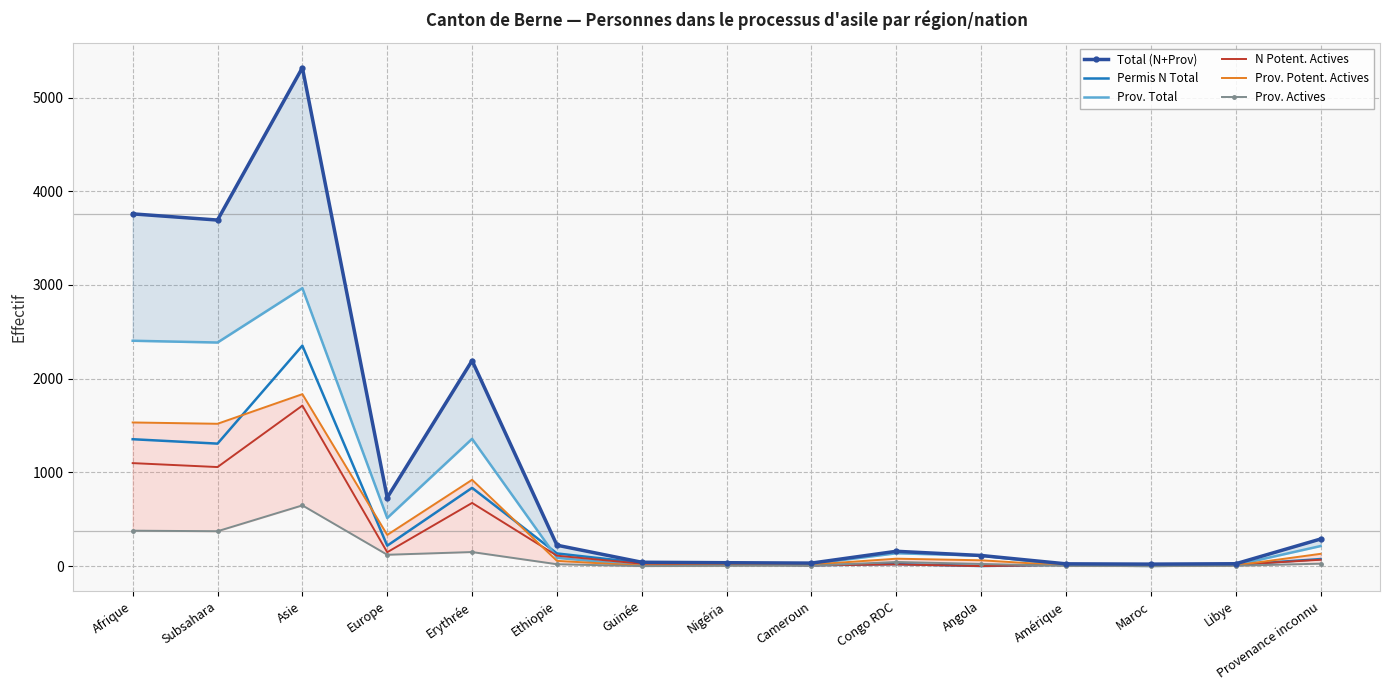

True or false: Prov. Potent. Actives and Prov. Actives intersect in this chart.

False